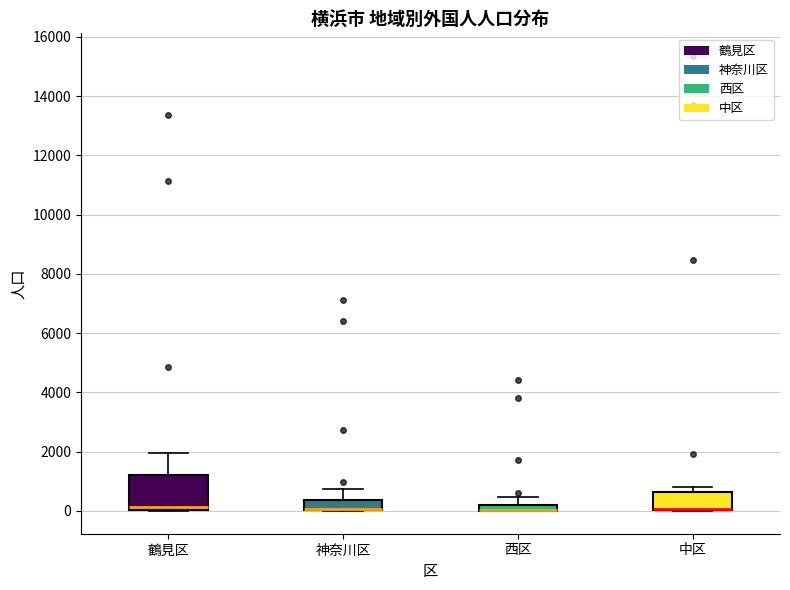

Comparing the boxes themselves (not the whiskers), which one is the tallest?

鶴見区